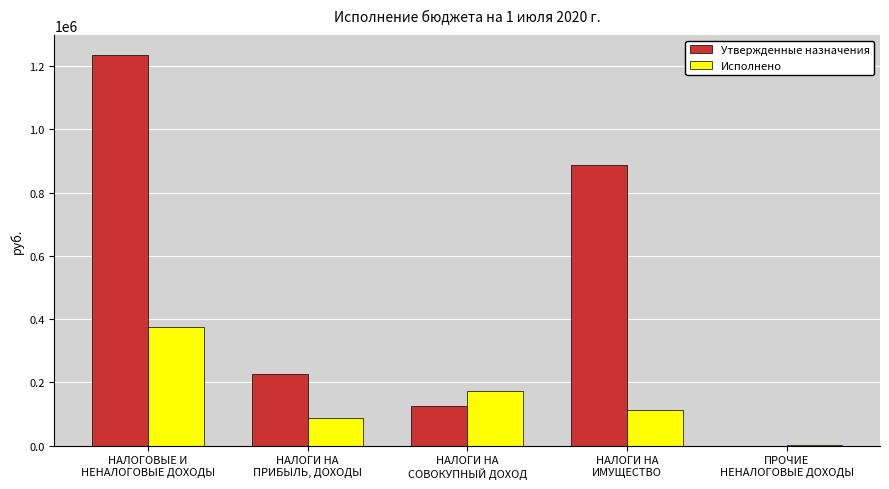

Which series has the largest total across all categories?

Утвержденные назначения